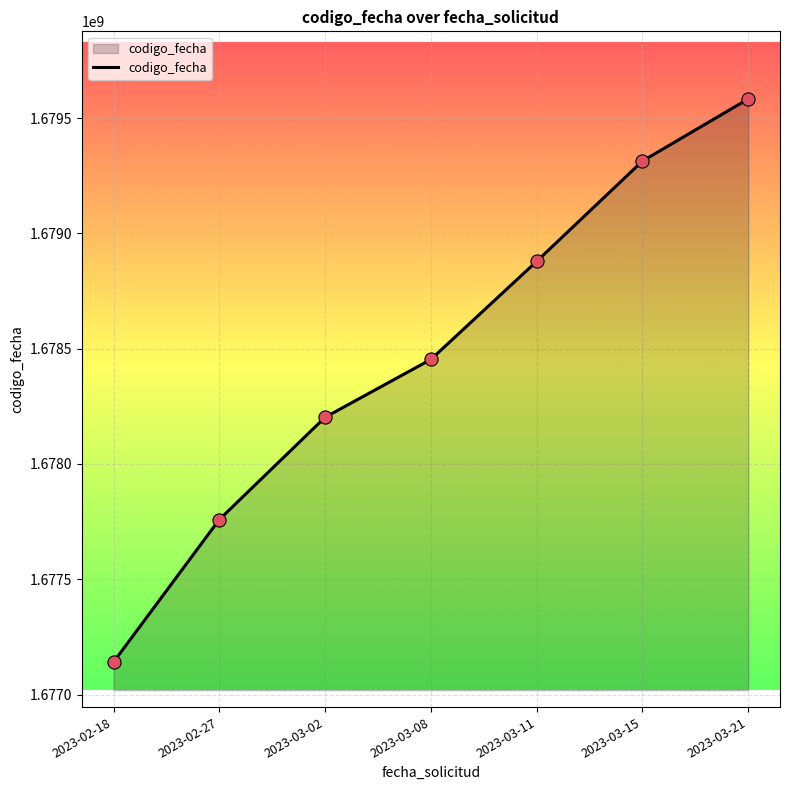

What is the ratio of the value at 2023-03-11 to the value at 2023-02-18?

1.0